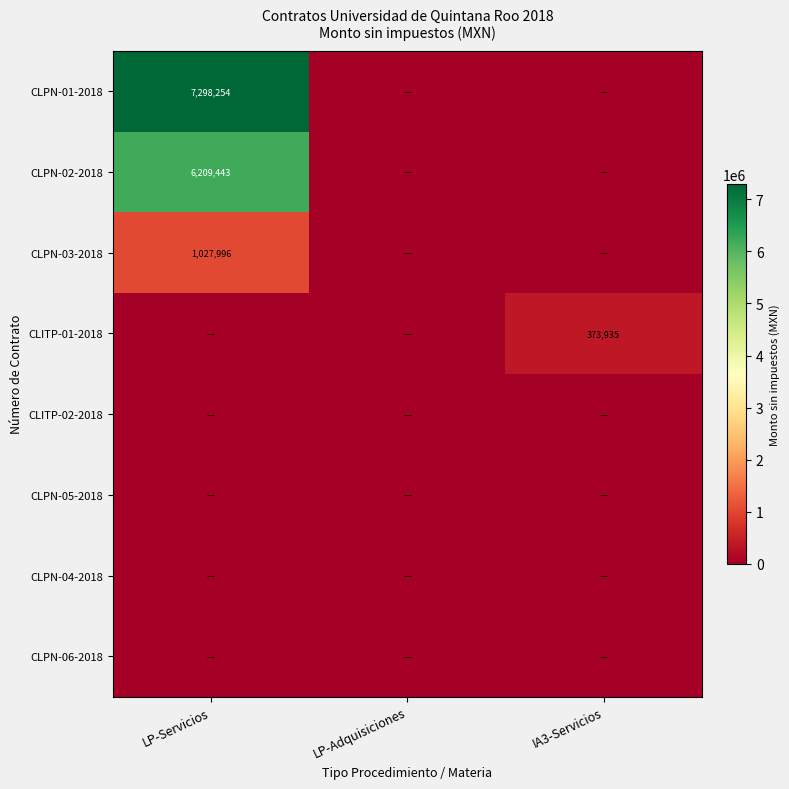

What is the average value of the CLPN-02-2018 series?

2069814.2